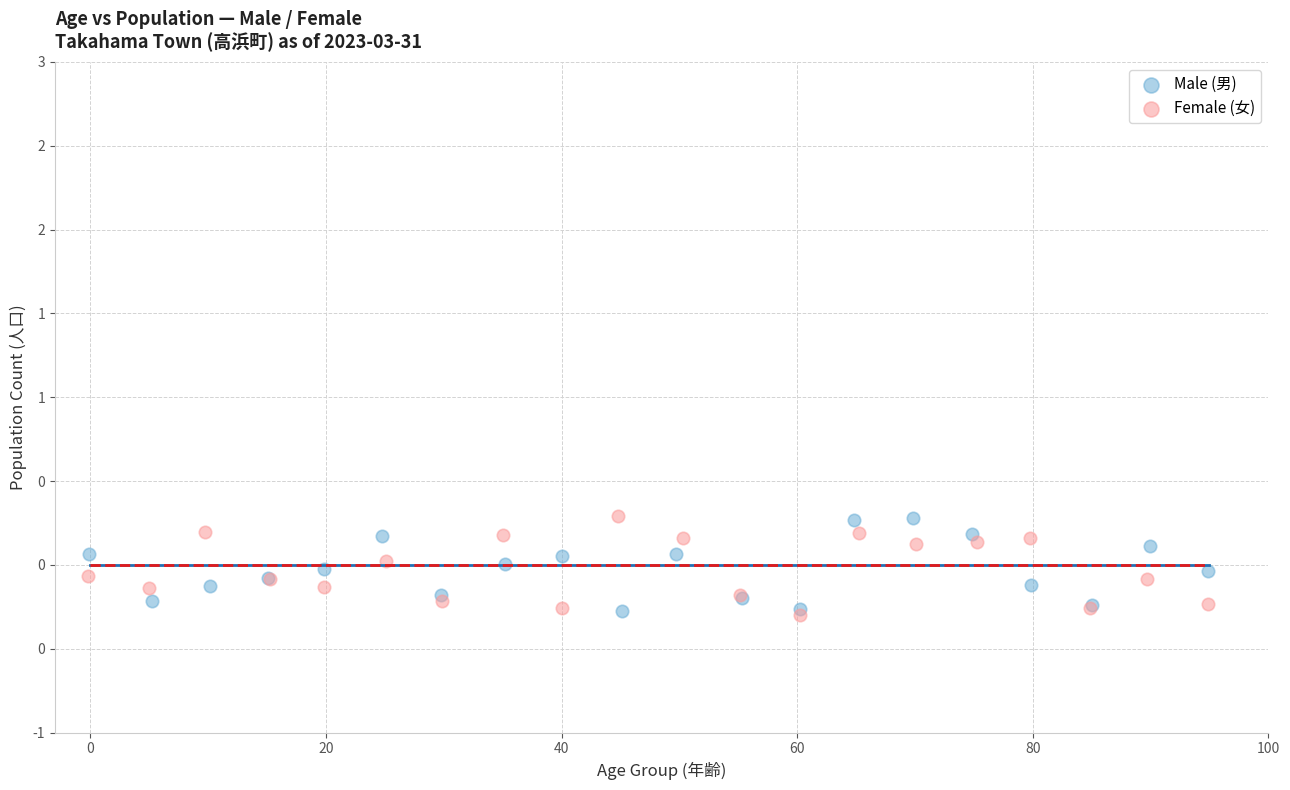

What are all the series names shown in the legend?

Male (男), Female (女)